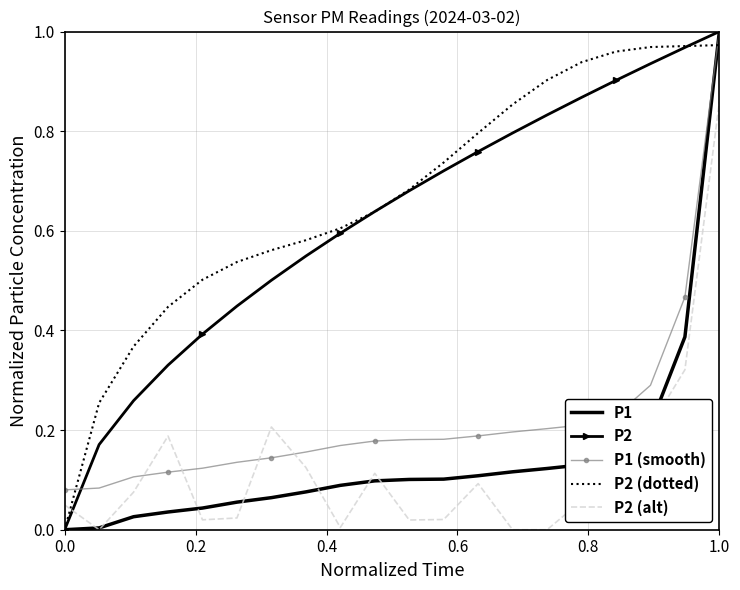

How many distinct data groups are displayed?

5